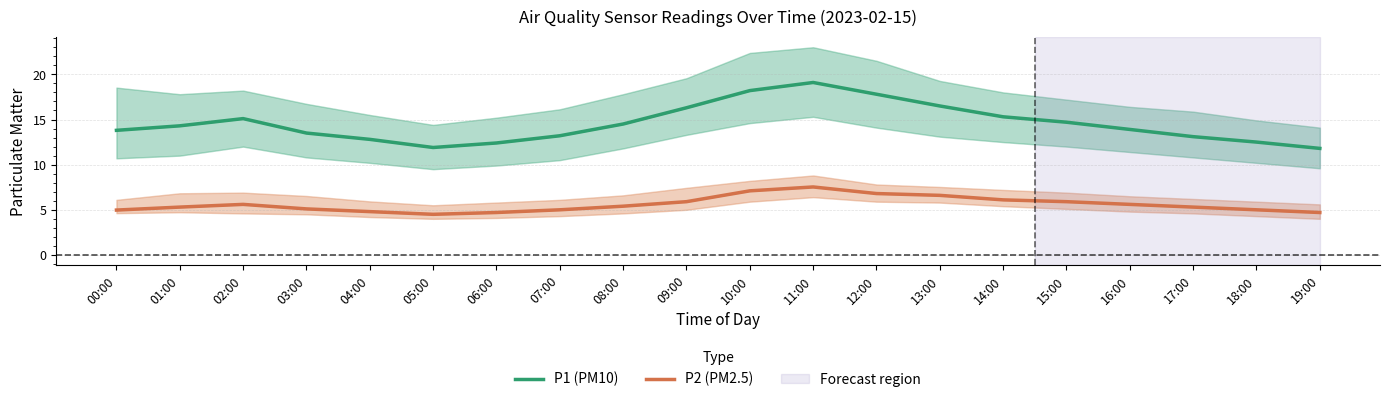

At which label is P2 (PM2.5) closest to 6?

09:00